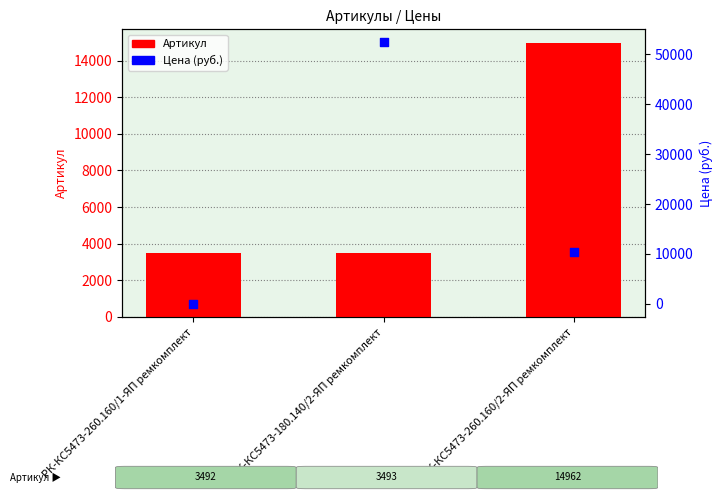

Is the value of Цена (руб.) at РК-КС5473-260.160/2-ЯП ремкомплект greater than the value of Артикул at РК-КС5473-260.160/1-ЯП ремкомплект?

Yes